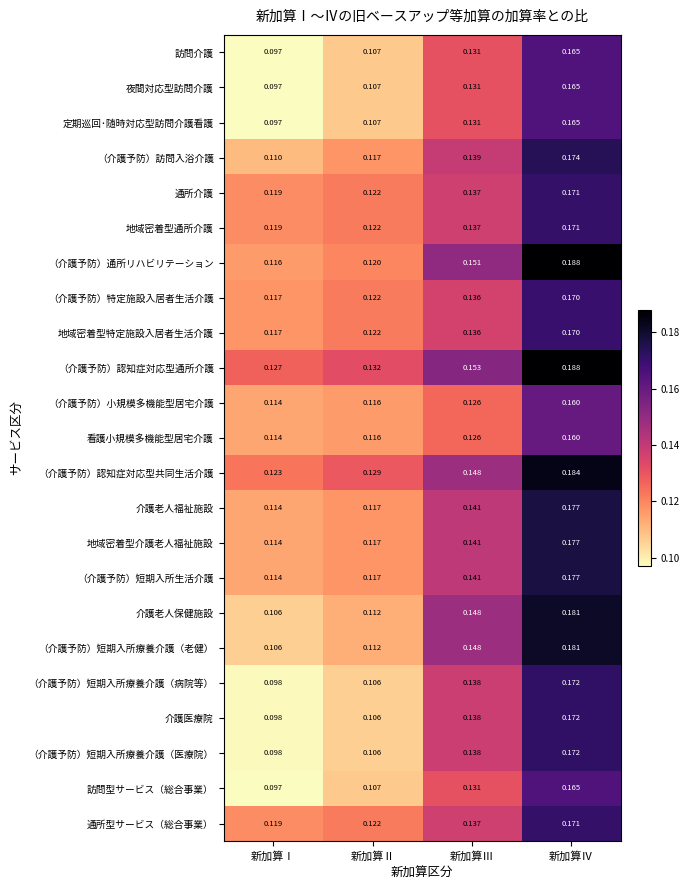

Rank the categories by 看護小規模多機能型居宅介護 value from lowest to highest.

新加算Ⅰ, 新加算Ⅱ, 新加算Ⅲ, 新加算Ⅳ